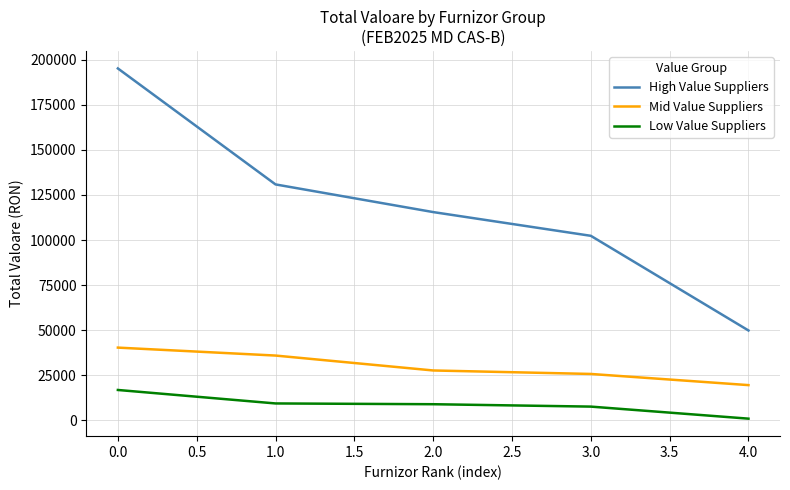

What is the greatest value displayed?

195221.0